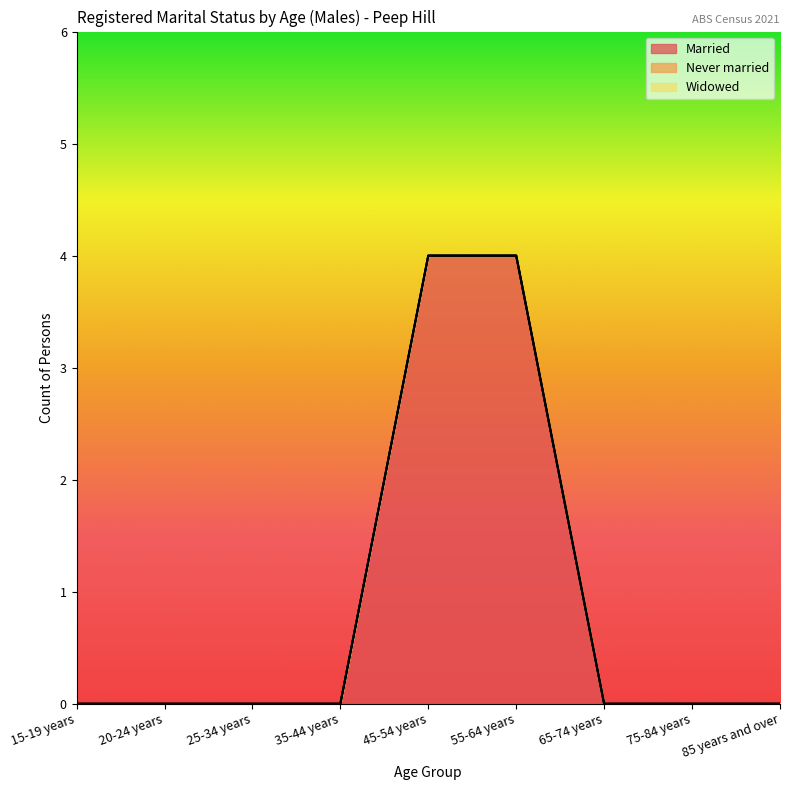

Which series has the largest range (max minus min)?

Married